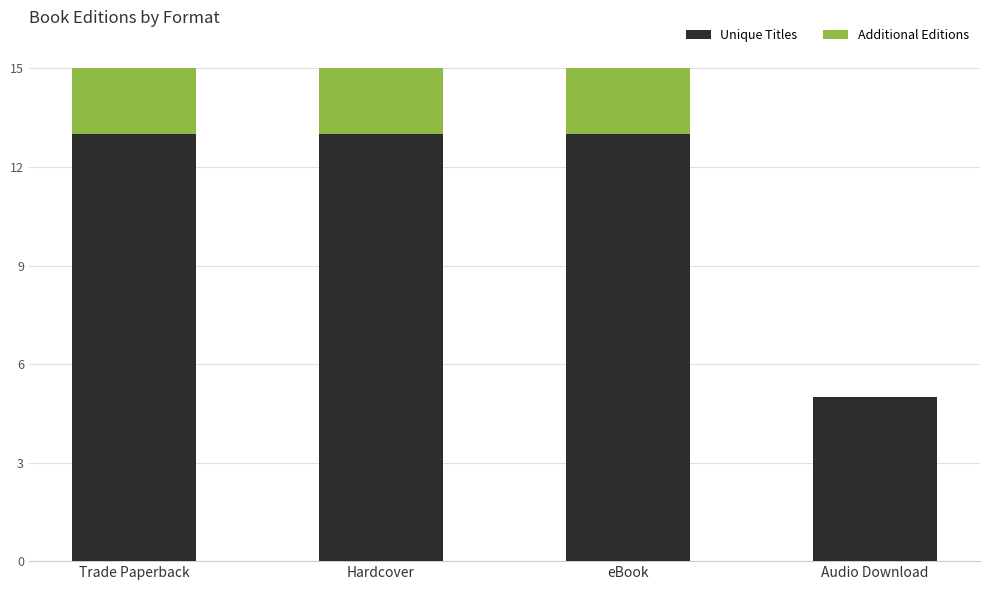

What is the difference between the Unique Titles values at Hardcover and Audio Download?

8